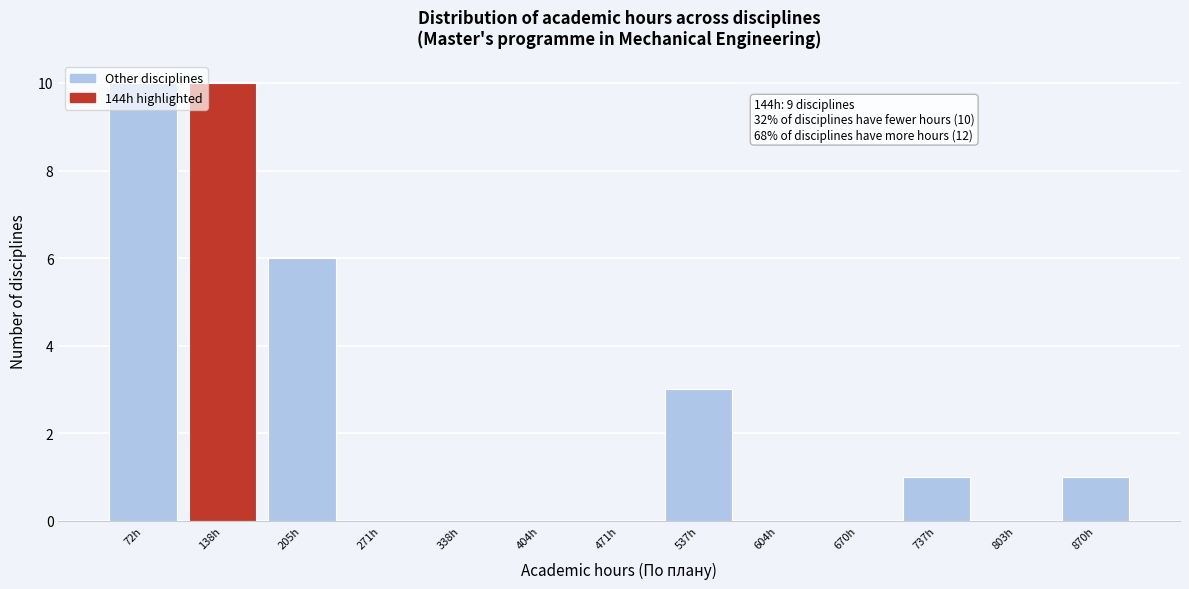

What is the sum of the values at 138h and 72h?

20